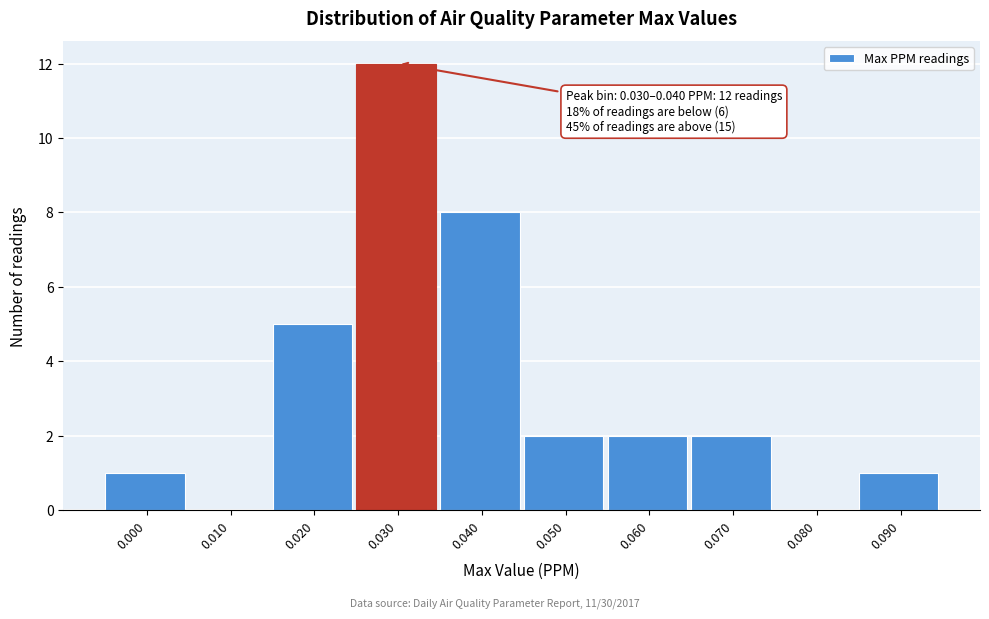

Reading left to right, transcribe all the data shown in this chart.

0.000=1	0.010=0	0.020=5	0.030=12	0.040=8	0.050=2	0.060=2	0.070=2	0.080=0	0.090=1